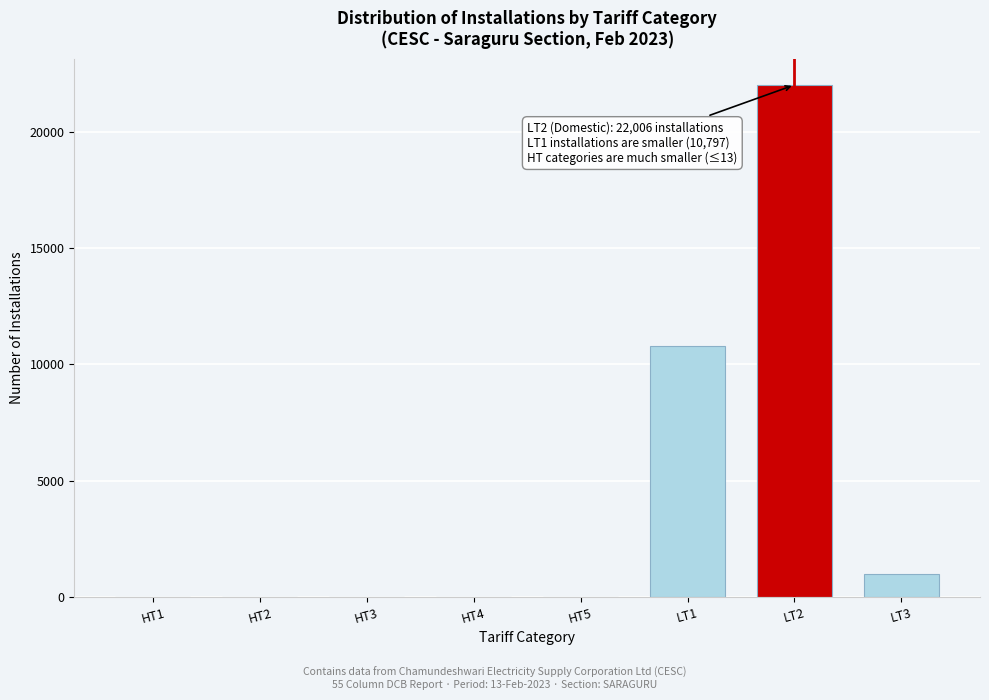

What is the sum of all values?

33815